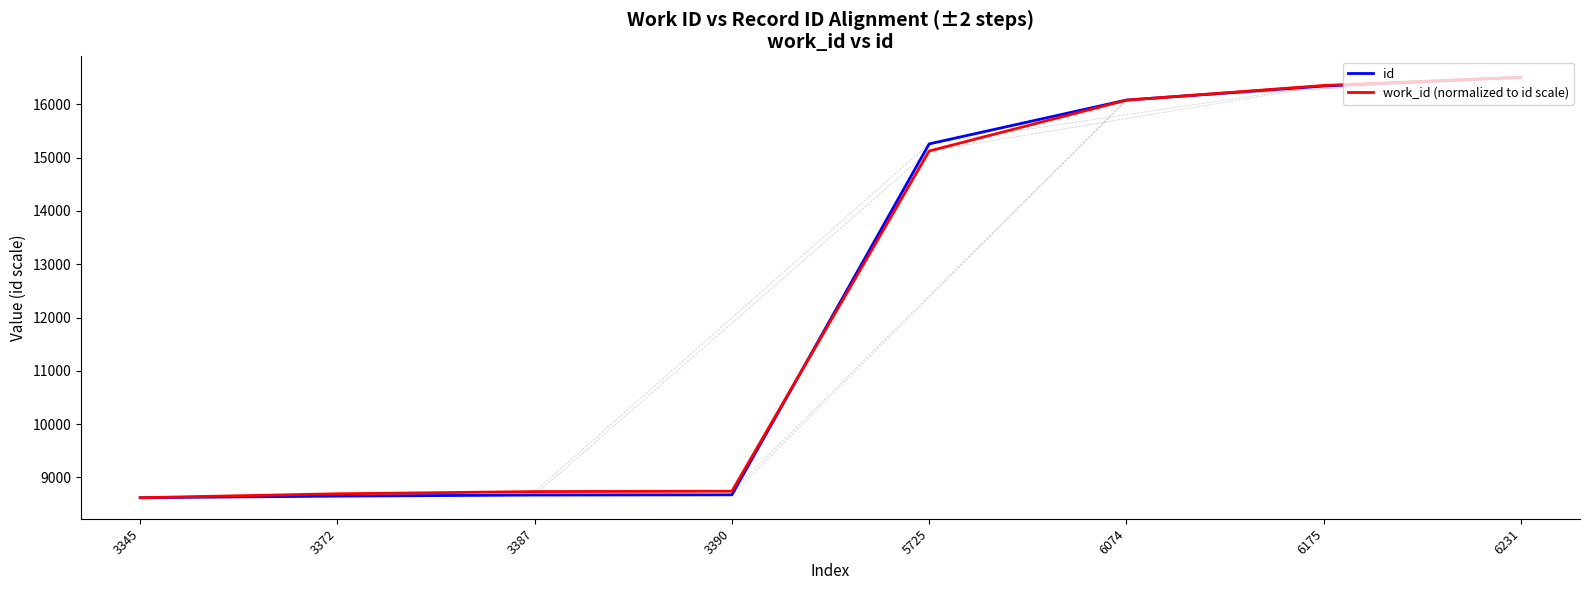

How many values in the work_id (normalized to id scale) series exceed 15125?

4